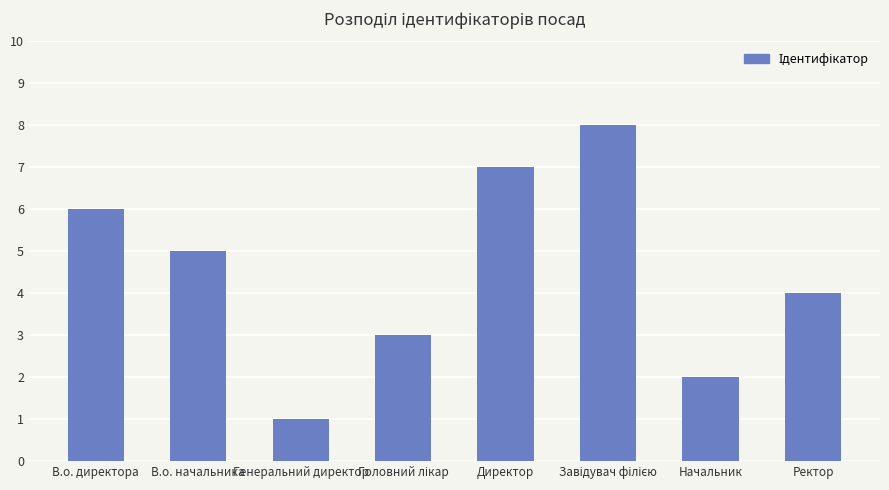

Is it true that the value at Директор is 3?

False